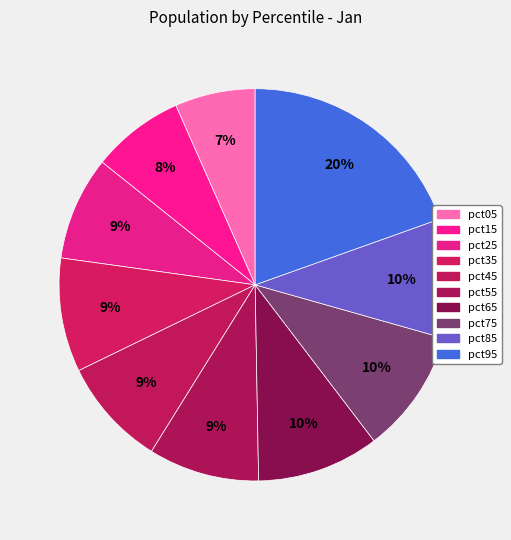

Is the sum of pct35 and pct15 greater than half?

No